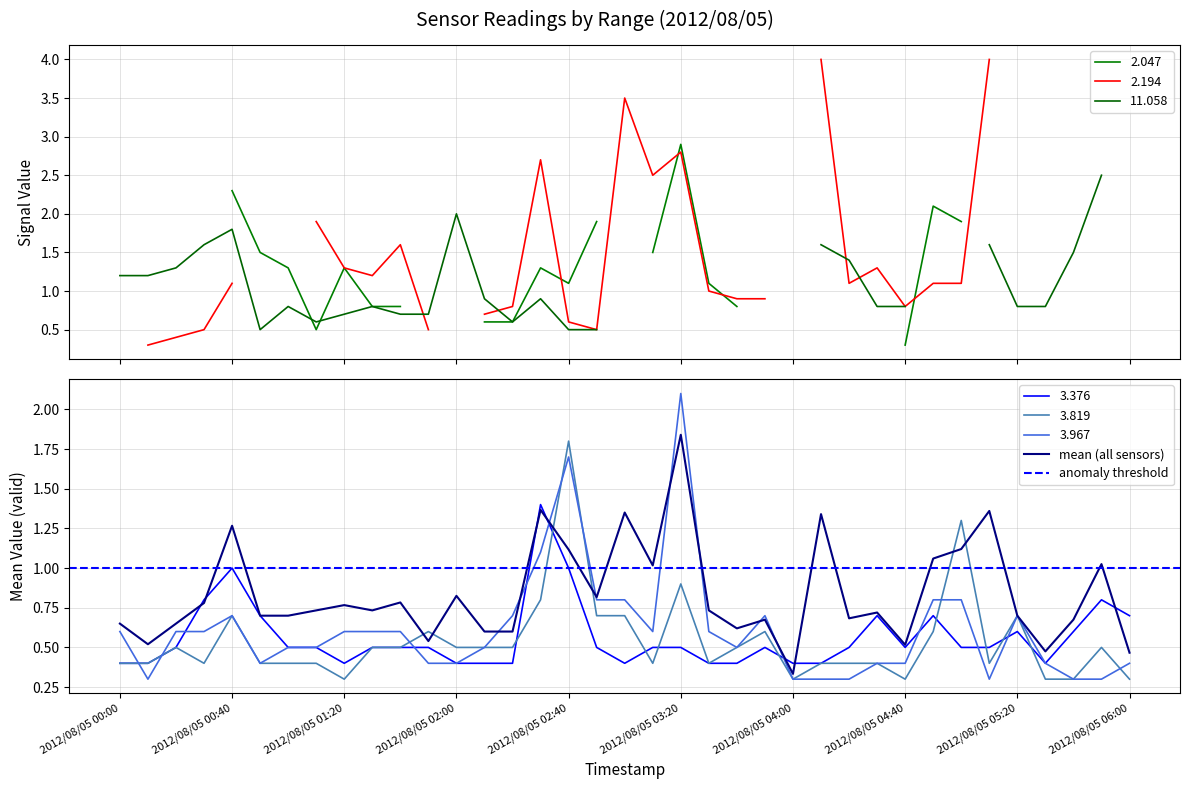

Rank the series at 2012/08/05 05:30 from lowest to highest value.

3.819, 3.967, 3.376